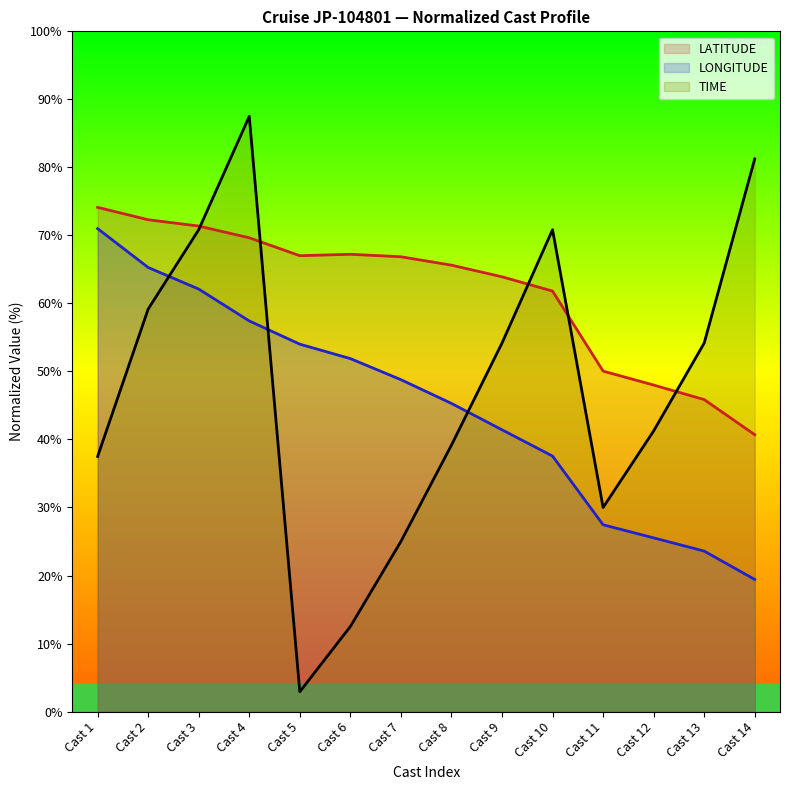

What is the highest value of the LONGITUDE series?

71.0